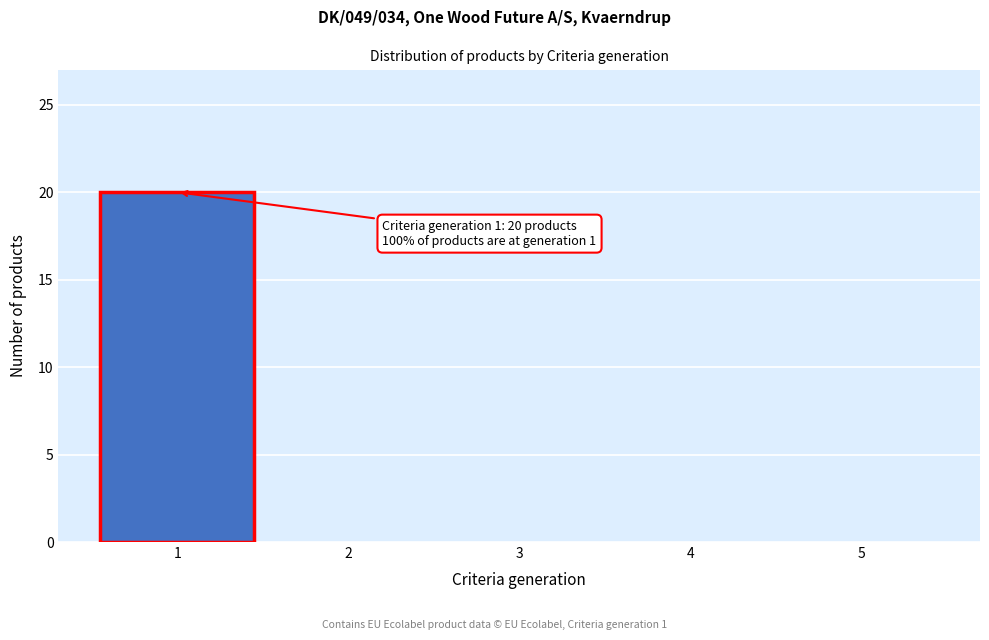

Reading left to right, extract all data points from this chart.

1=20	2=0	3=0	4=0	5=0